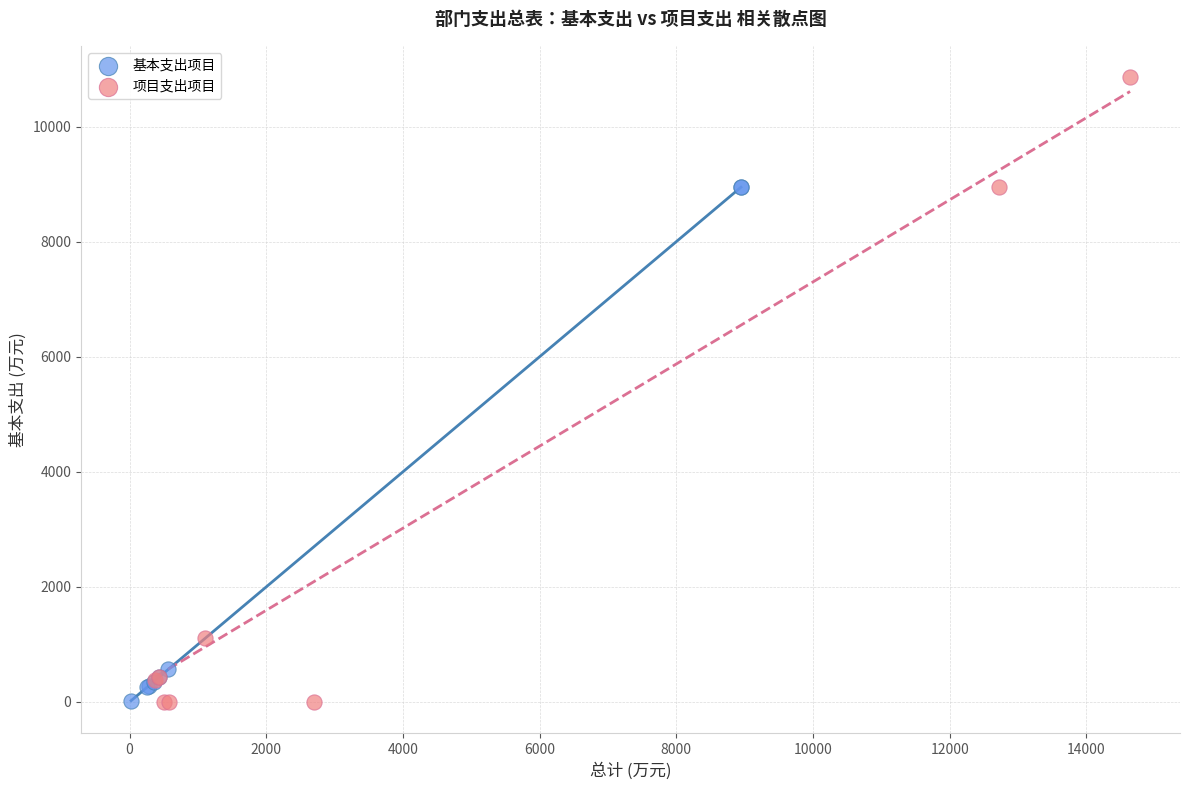

Which series contains the highest Y value?

项目支出项目